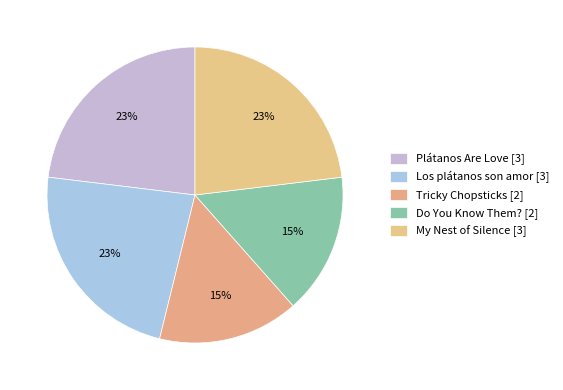

To the nearest percent, what portion does Do You Know Them? represent?

15%